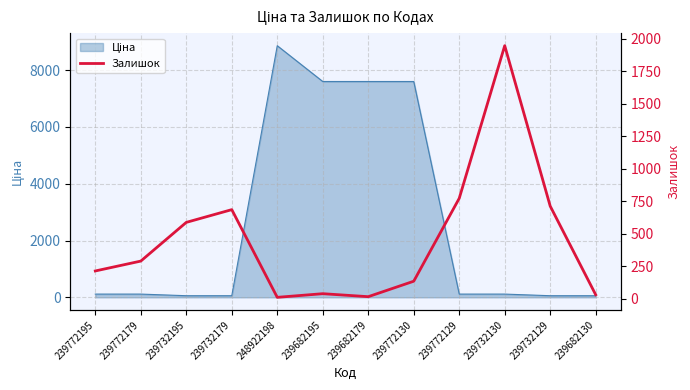

Reading left to right, what are all the values shown in this chart?

214	290	588	686	11	39	16	135	773	1948	713	31